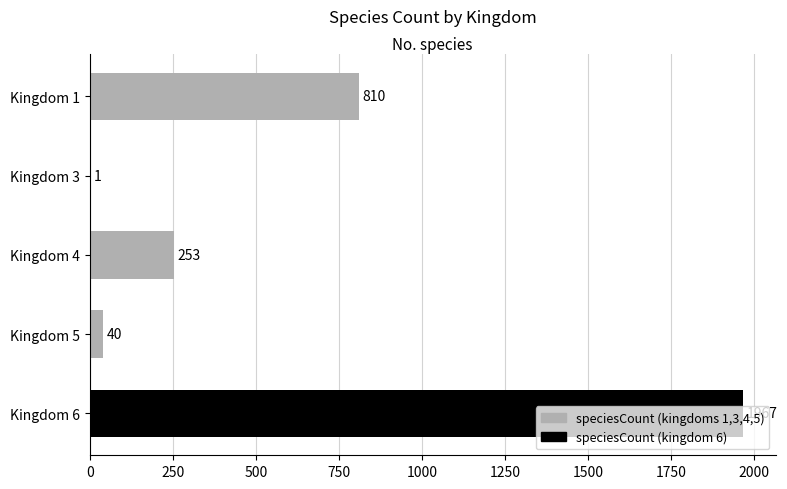

How many distinct data groups are displayed?

1